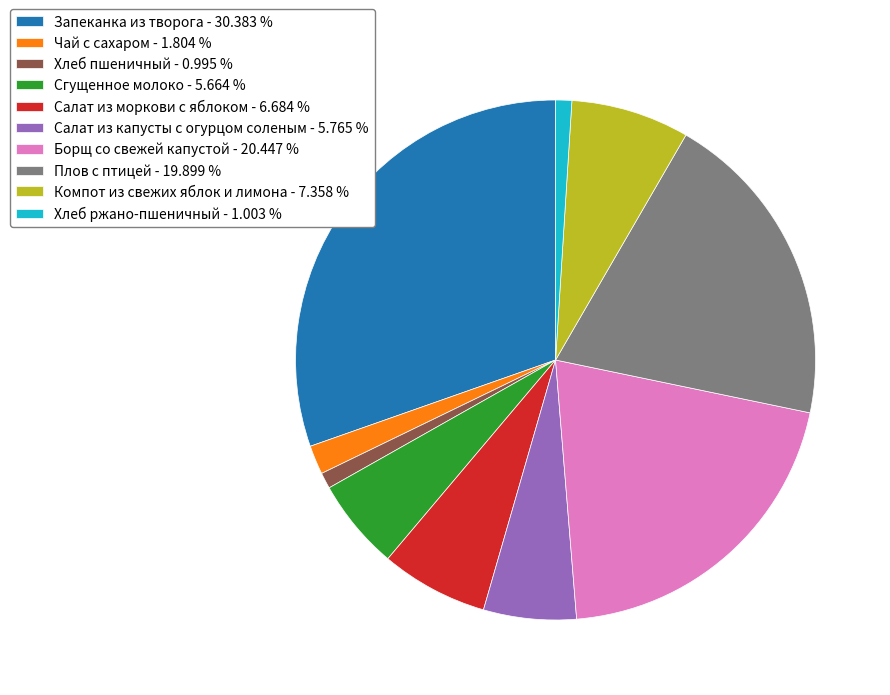

Is there any slice that represents more than half of the pie?

No